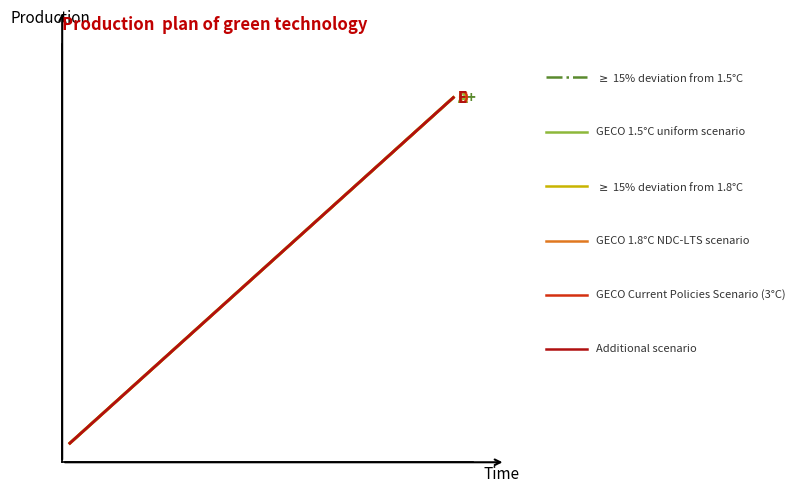

Does the chart display data point markers on the line(s)?

No